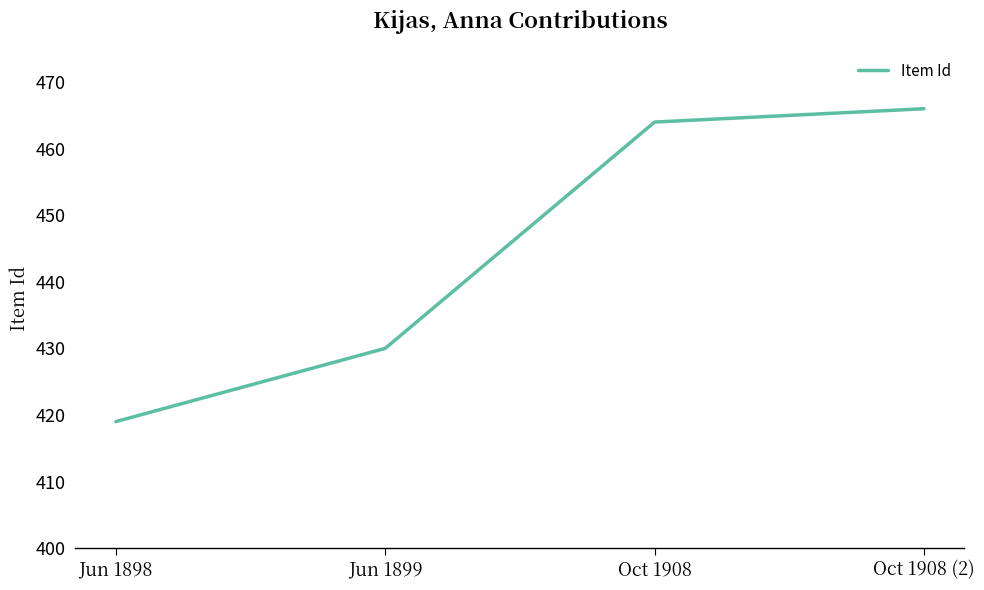

At which label is the value closest to 442?

Jun 1899